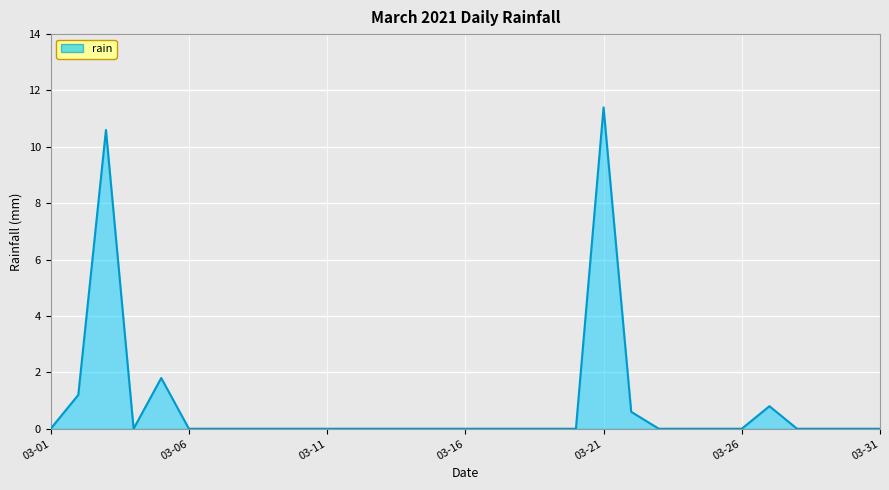

What is the difference between the maximum and minimum values?

11.4